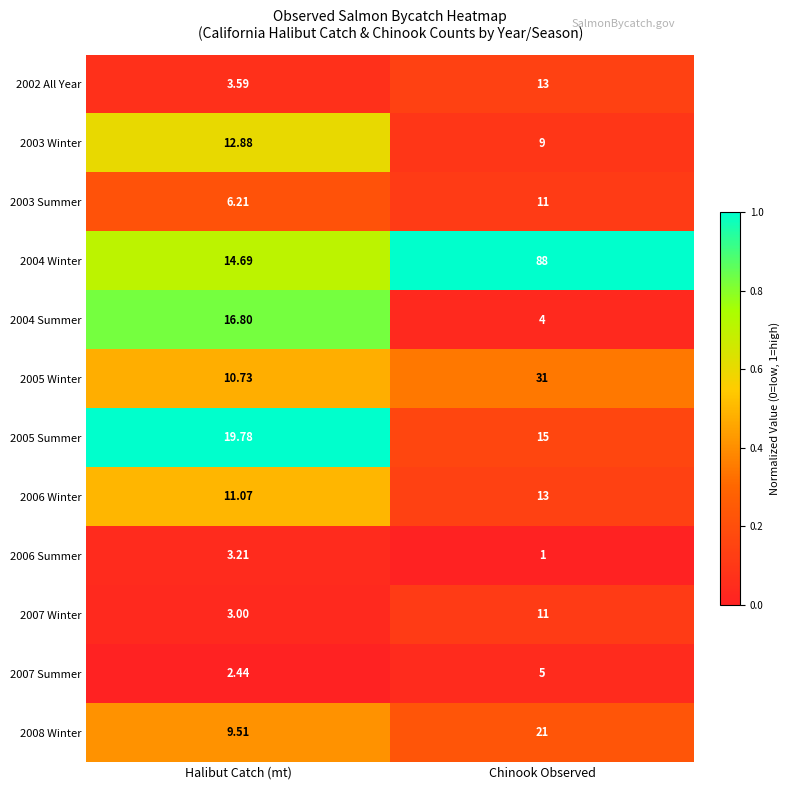

At which category does the chart reach its peak across all series?

Chinook Observed